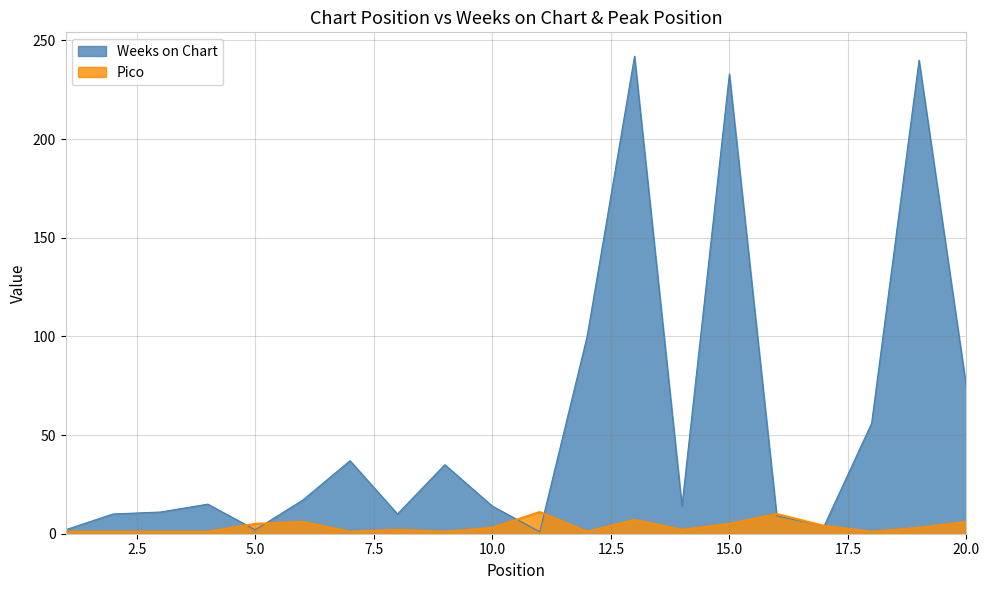

What is the sum of all Pico values?

72